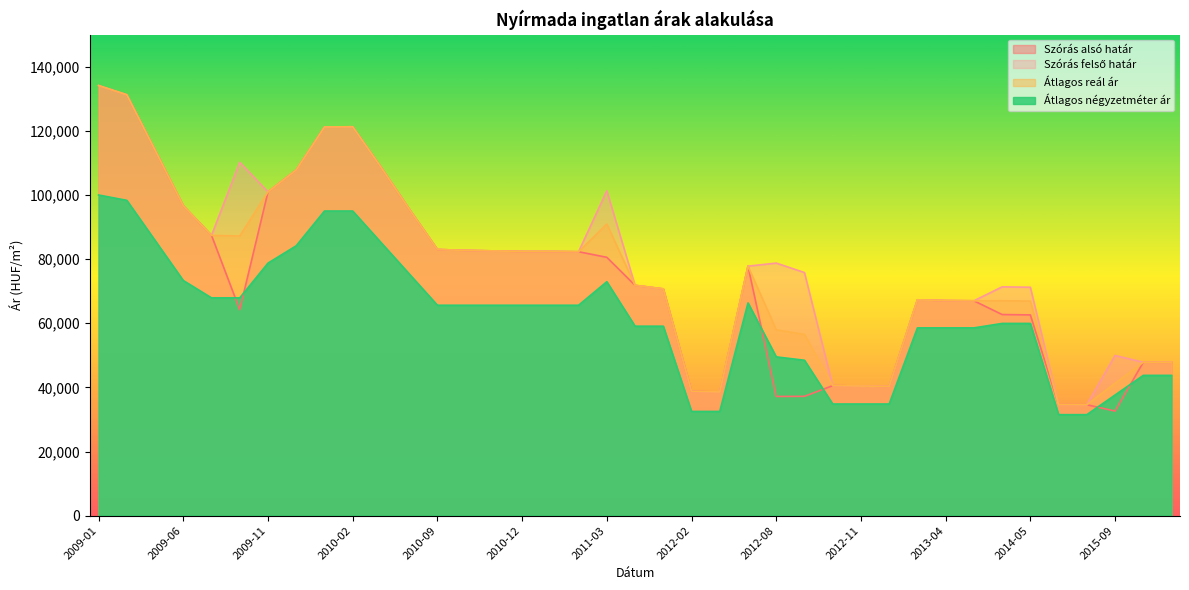

What is the spread (max minus min) of values at 2012-03?

6076